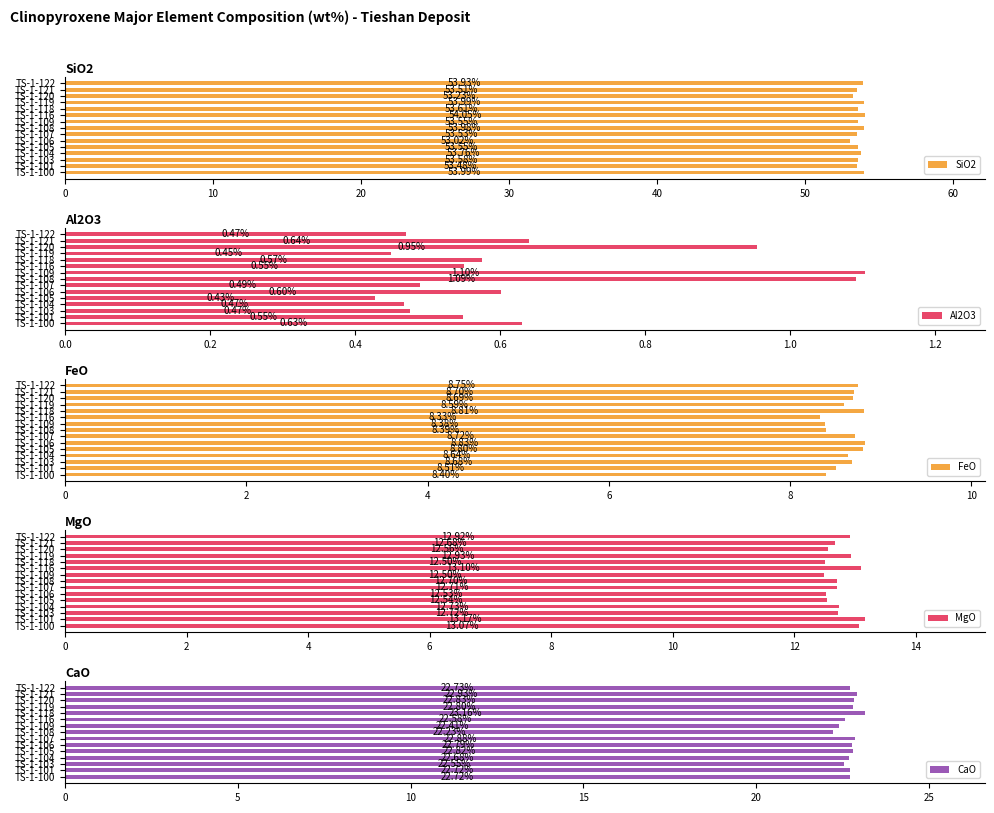

How many bars are there in each group?

5